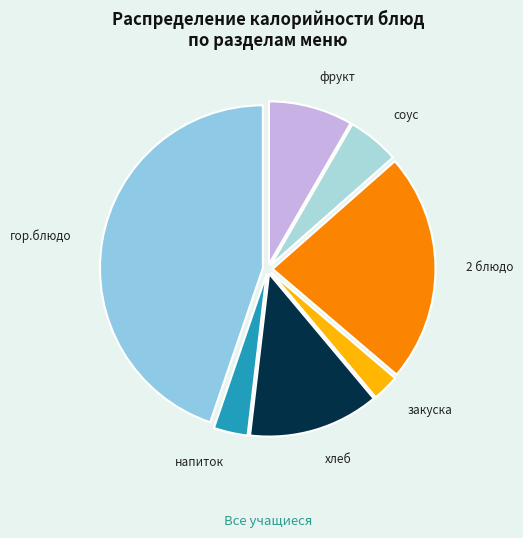

Does закуска account for over 50% of the chart?

No